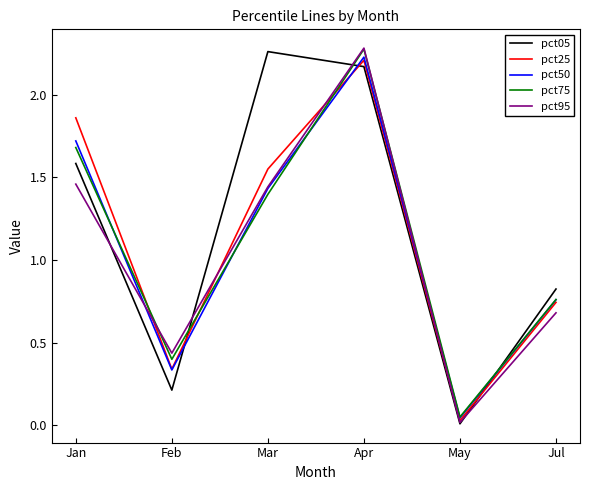

How many values in the pct95 series exceed 1?

3